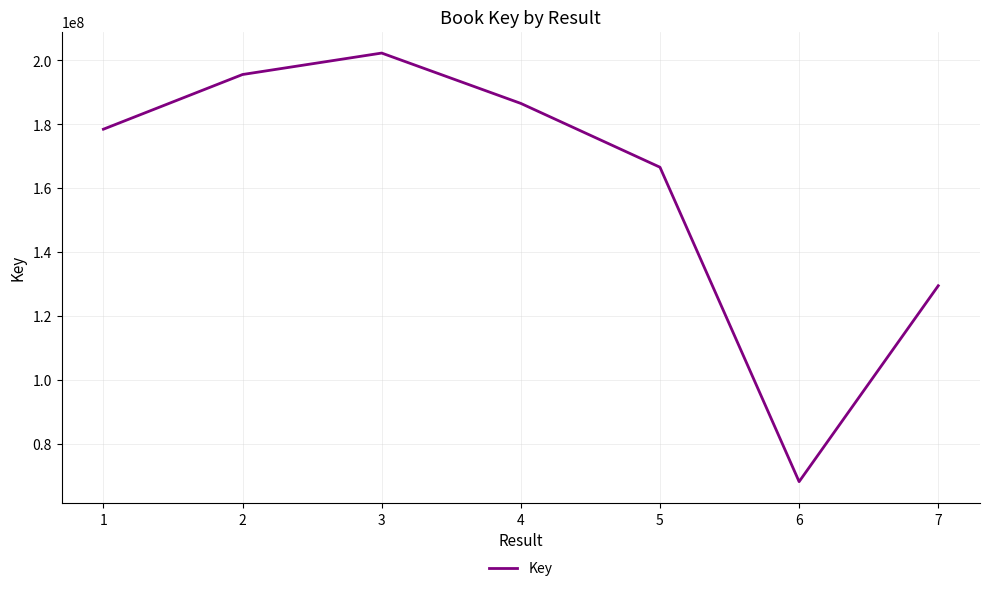

What is the sum of all values?

1127239804